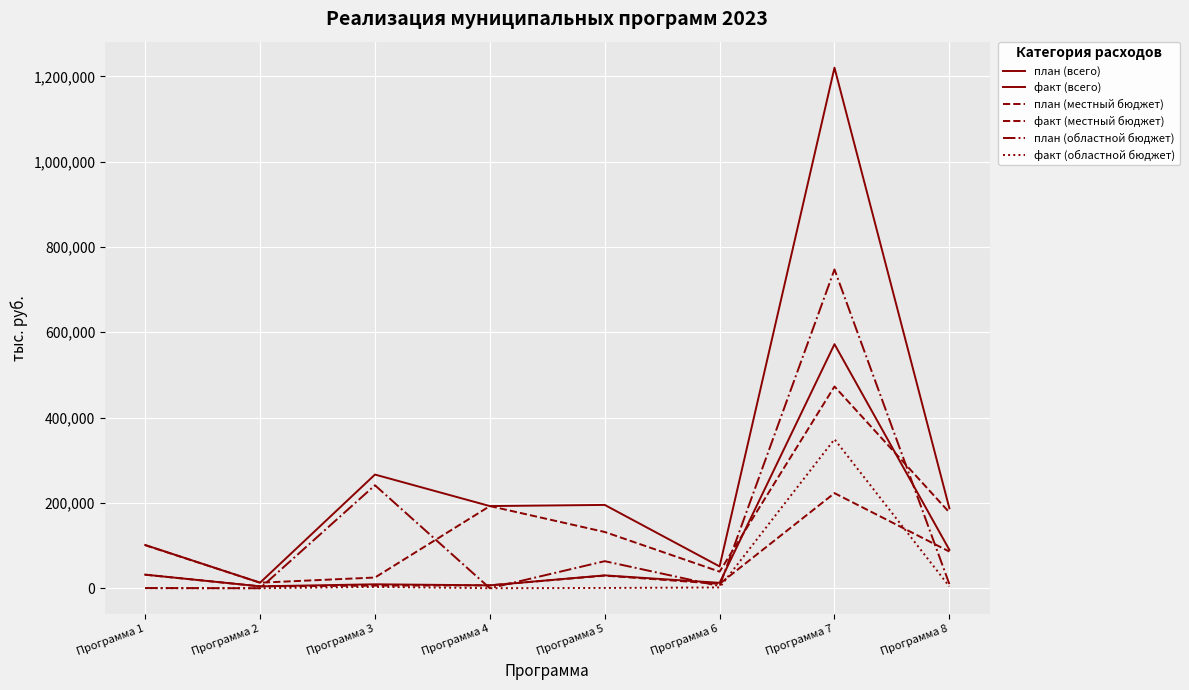

True or false: план (областной бюджет) has more than 0 points higher than both neighbors.

True